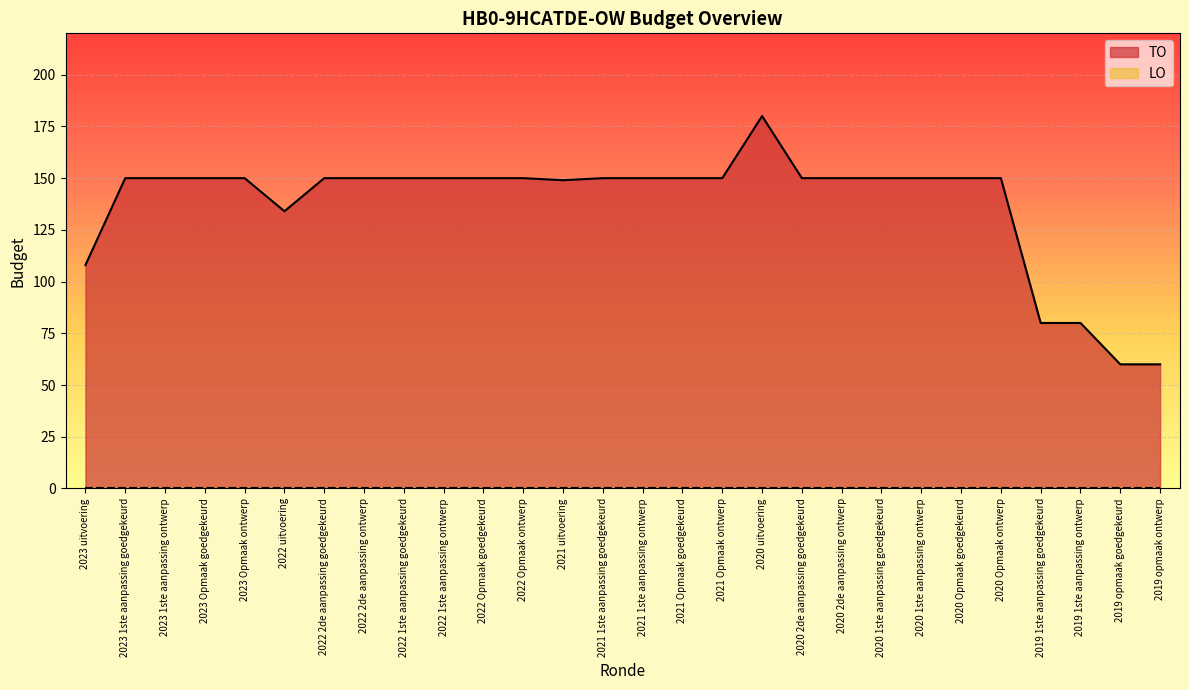

Reading left to right, list all the values displayed in this chart.

2023 uitvoering=108	2023 1ste aanpassing goedgekeurd=150	2023 1ste aanpassing ontwerp=150	2023 Opmaak goedgekeurd=150	2023 Opmaak ontwerp=150	2022 uitvoering=134	2022 2de aanpassing goedgekeurd=150	2022 2de aanpassing ontwerp=150	2022 1ste aanpassing goedgekeurd=150	2022 1ste aanpassing ontwerp=150	2022 Opmaak goedgekeurd=150	2022 Opmaak ontwerp=150	2021 uitvoering=149	2021 1ste aanpassing goedgekeurd=150	2021 1ste aanpassing ontwerp=150	2021 Opmaak goedgekeurd=150	2021 Opmaak ontwerp=150	2020 uitvoering=180	2020 2de aanpassing goedgekeurd=150	2020 2de aanpassing ontwerp=150	2020 1ste aanpassing goedgekeurd=150	2020 1ste aanpassing ontwerp=150	2020 Opmaak goedgekeurd=150	2020 Opmaak ontwerp=150	2019 1ste aanpassing goedgekeurd=80	2019 1ste aanpassing ontwerp=80	2019 opmaak goedgekeurd=60	2019 opmaak ontwerp=60